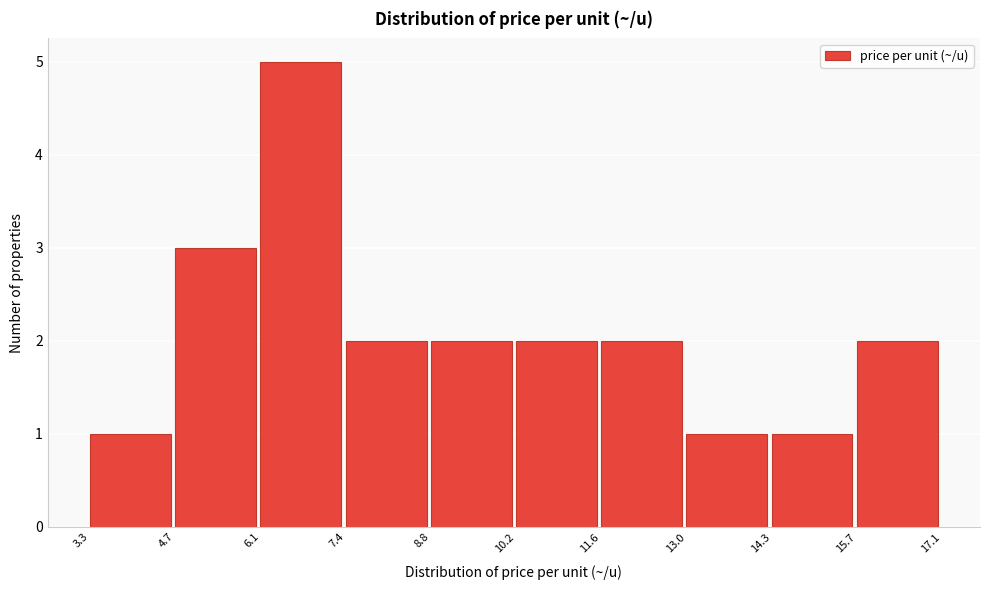

Reading left to right, list every bar in this chart as the range it spans on the x-axis followed by its height. The values are not printed on the chart, so give them approximately, as read against the axis.

3.3 to 4.7: 1
4.7 to 6.1: 3
6.1 to 7.4: 5
7.4 to 8.8: 2
8.8 to 10.2: 2
10.2 to 11.6: 2
11.6 to 13.0: 2
13.0 to 14.3: 1
14.3 to 15.7: 1
15.7 to 17.1: 2